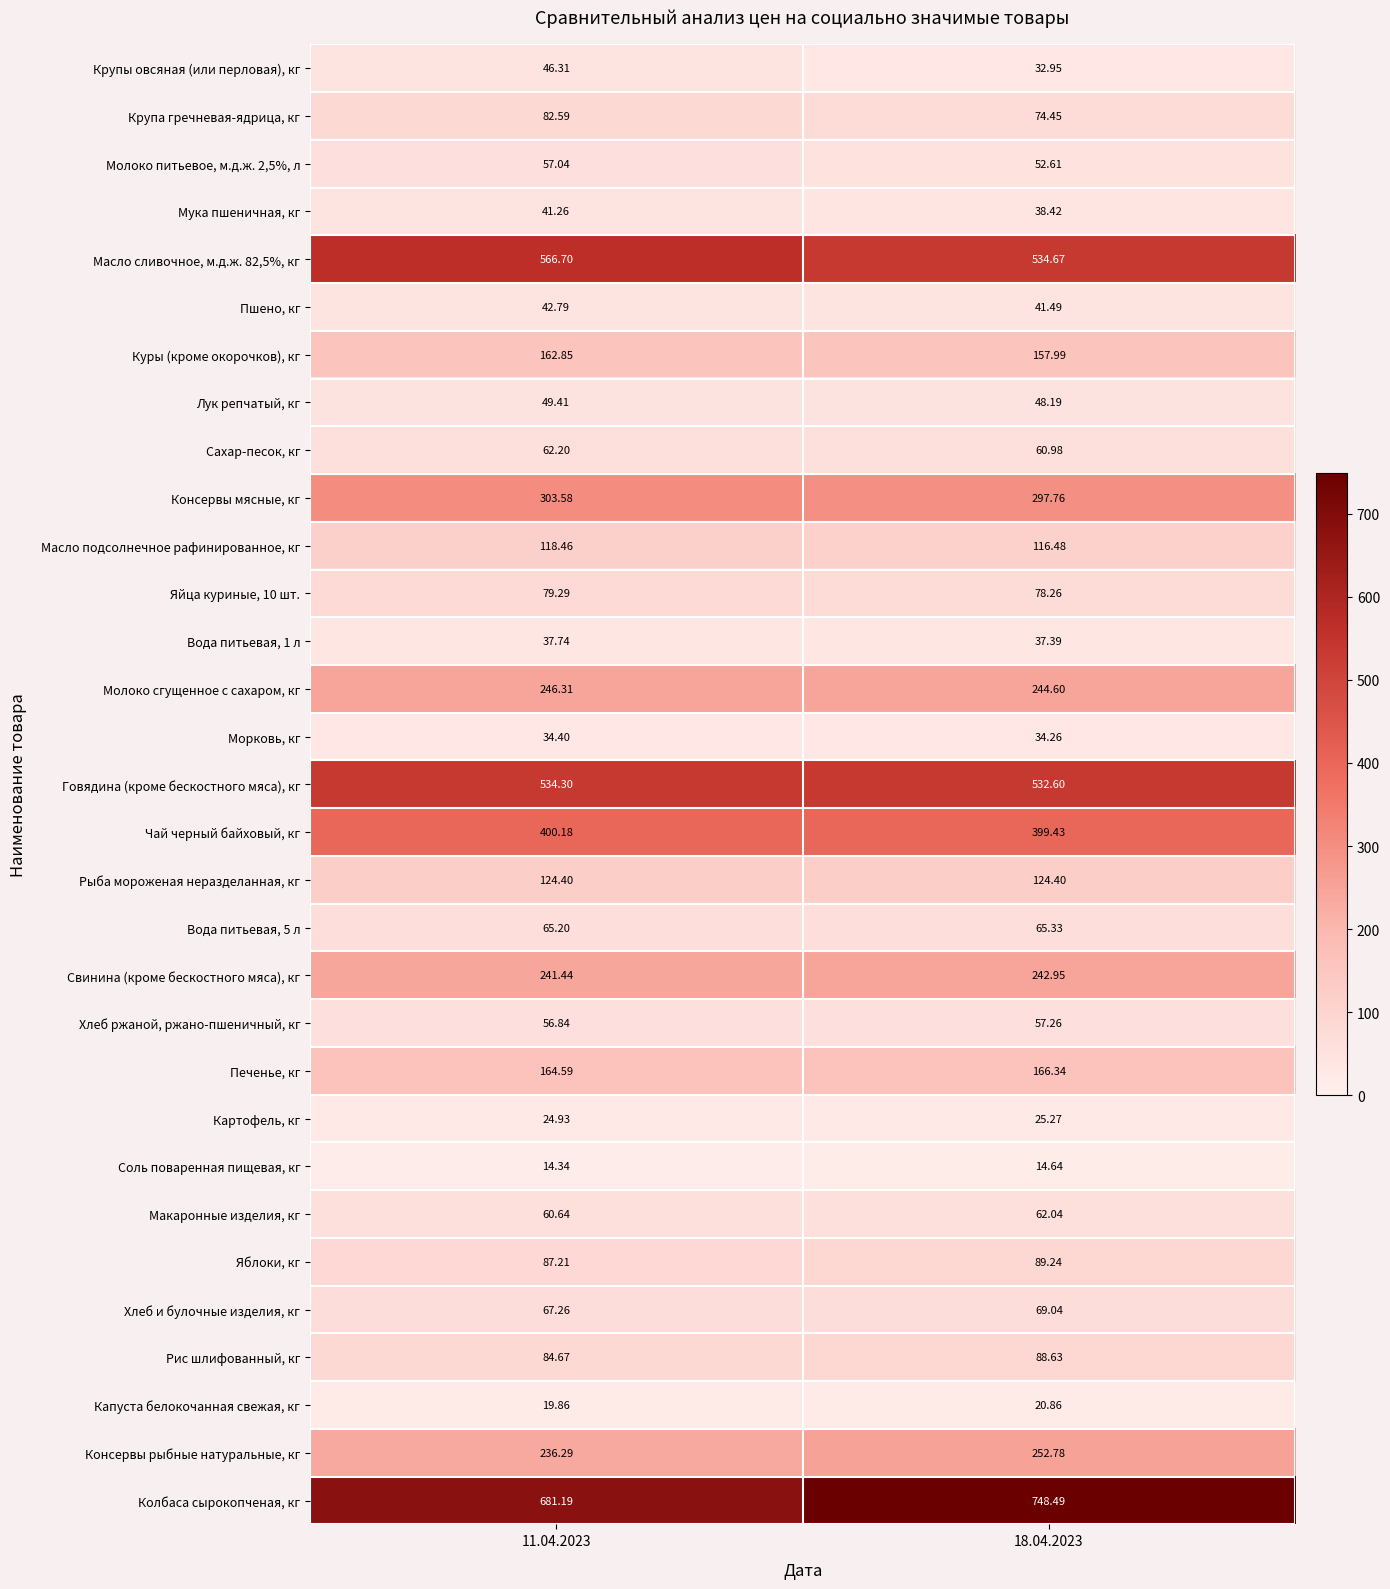

At which category does the chart reach its minimum across all series?

11.04.2023